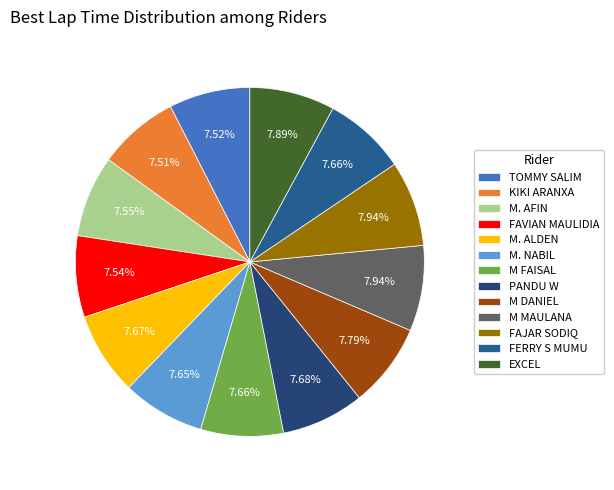

Does FAJAR SODIQ account for over 50% of the chart?

No